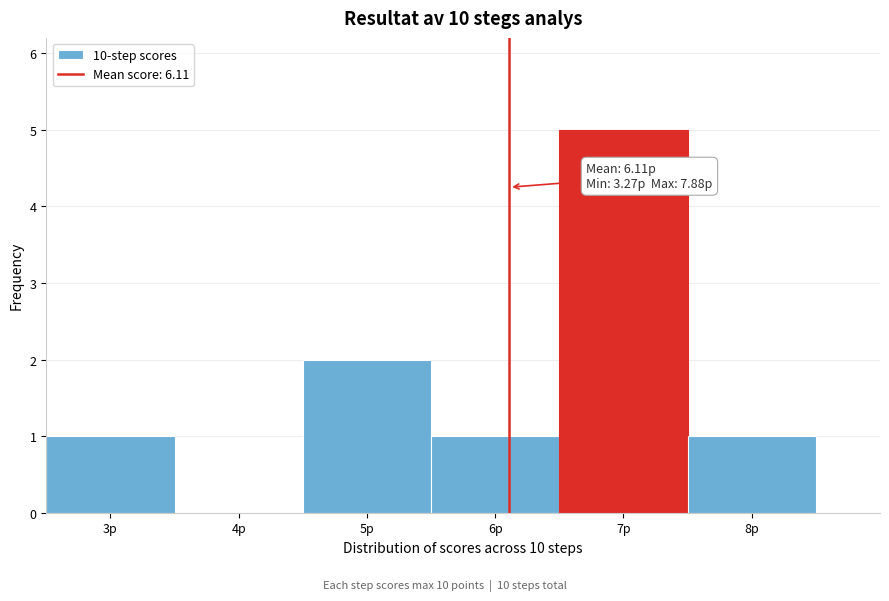

Over which range of the x-axis is the bar tallest?

6.5 to 7.5